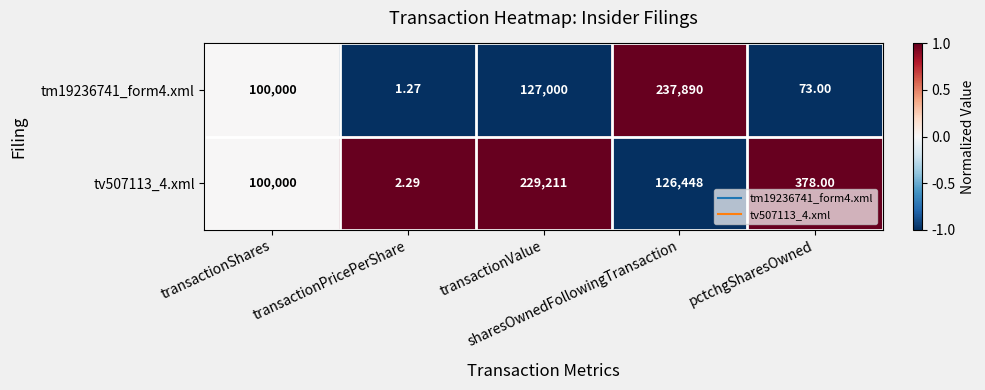

Which series has the widest spread of values?

tm19236741_form4.xml